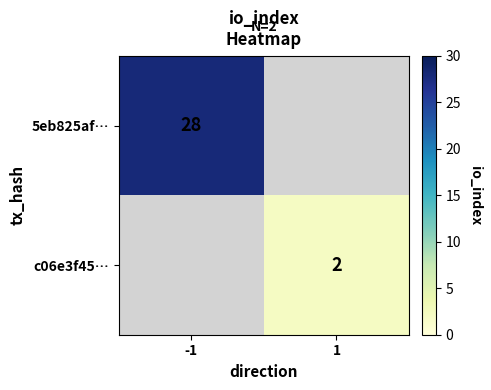

The value of c06e3f45… at 1 is 2. True or false?

True